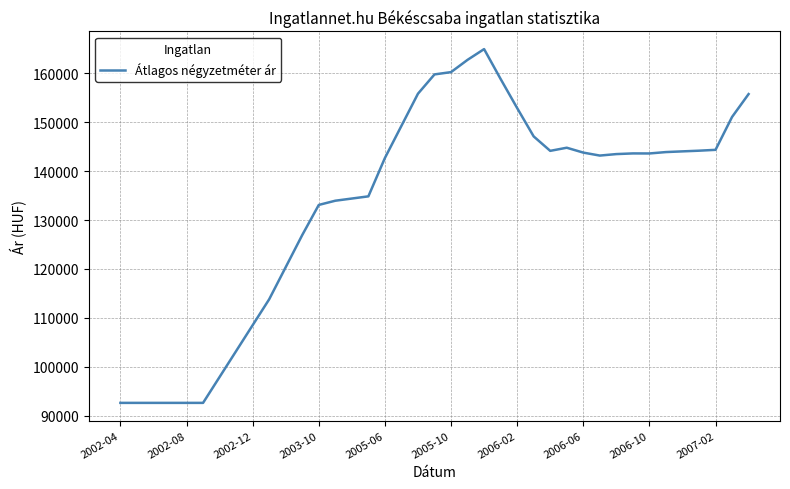

What is the difference between the second highest and minimum values?

70160